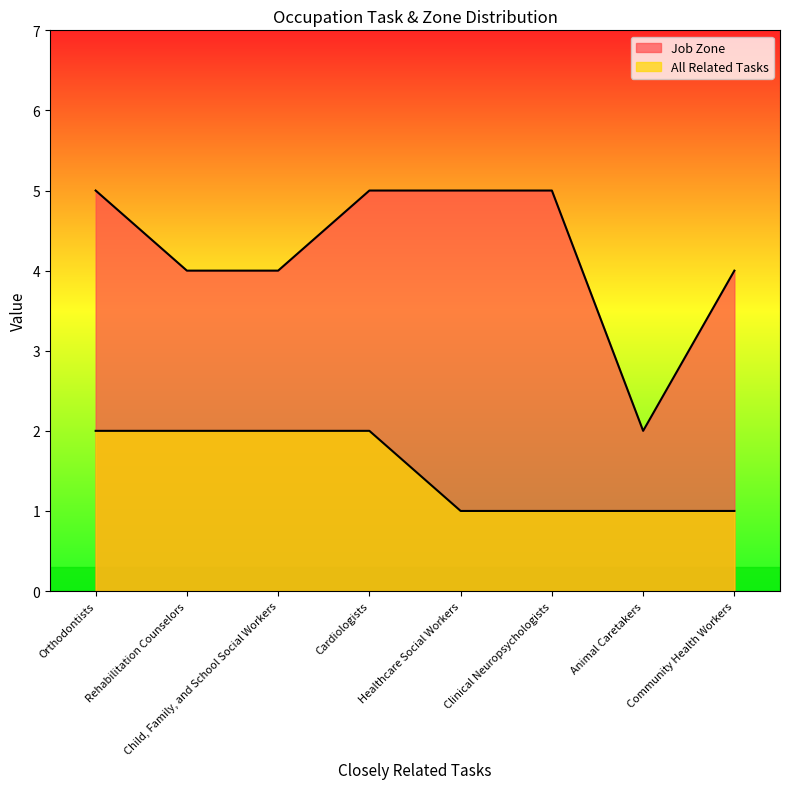

What is the lowest value of the All Related Tasks series?

1